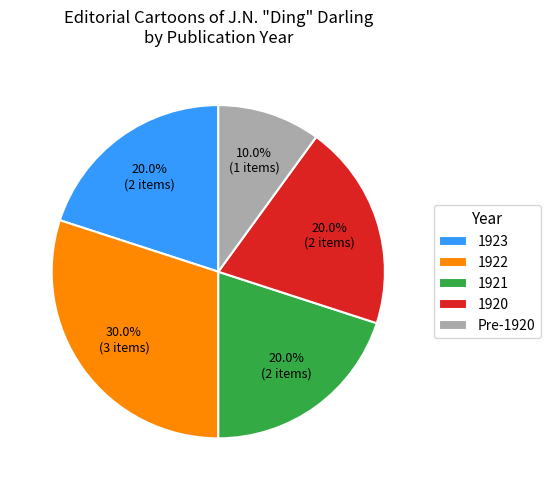

What is the ratio of the value at 1922 to the value at 1920?

1.5